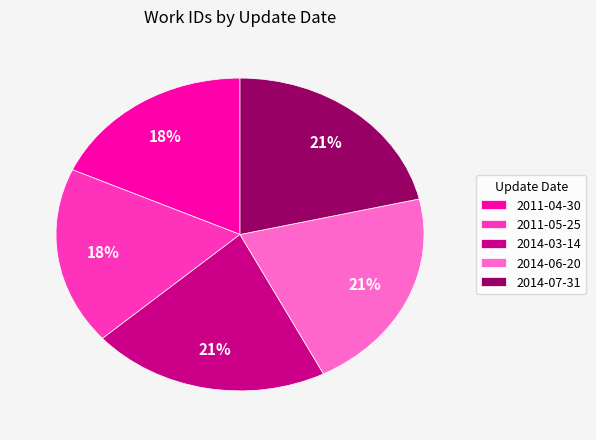

To the nearest percent, what portion does 2011-04-30 represent?

18%